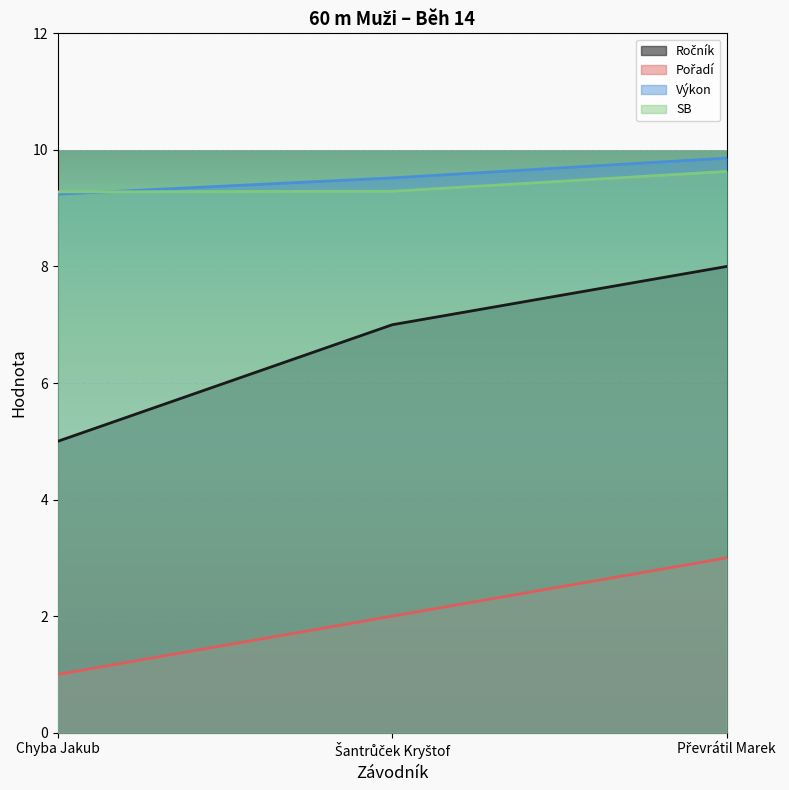

Which series has the largest total across all categories?

Výkon